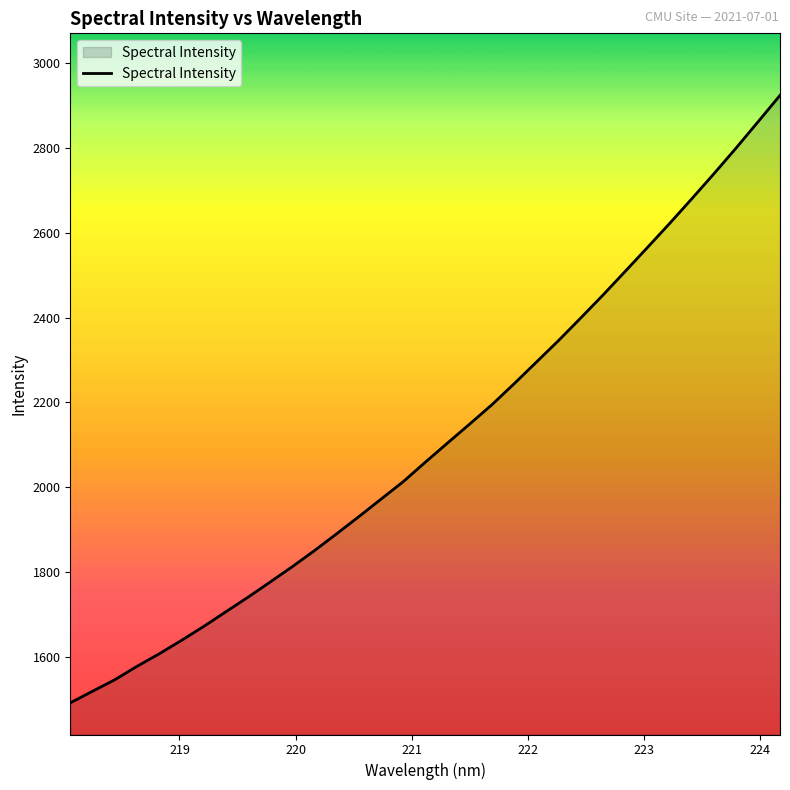

What is the smallest value displayed?

1491.9